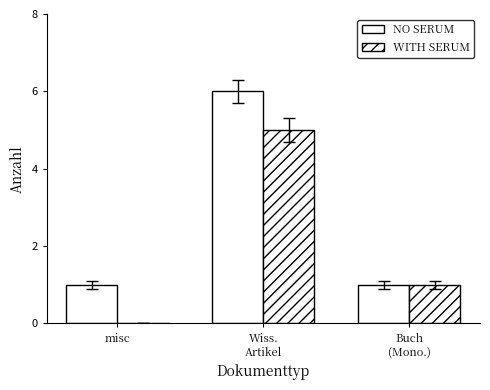

Does the chart contain stacked bars?

No